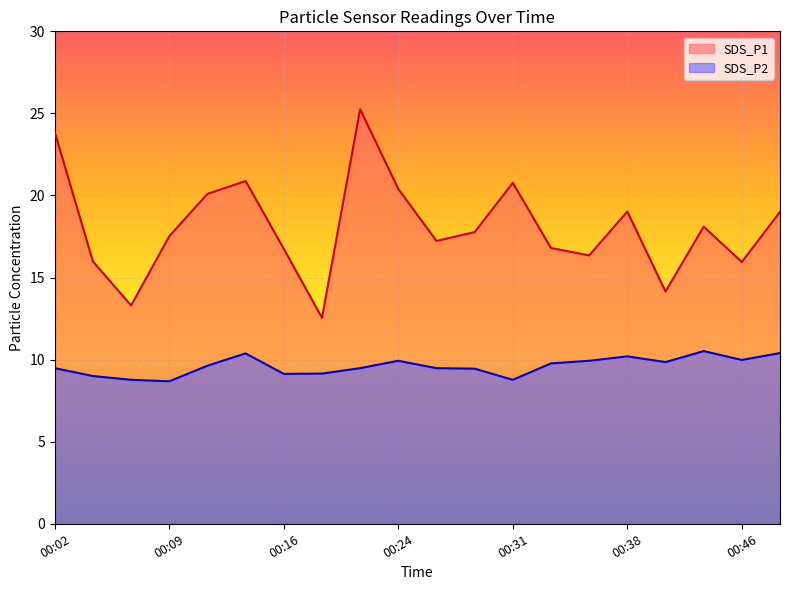

Count the number of data series in this chart.

2